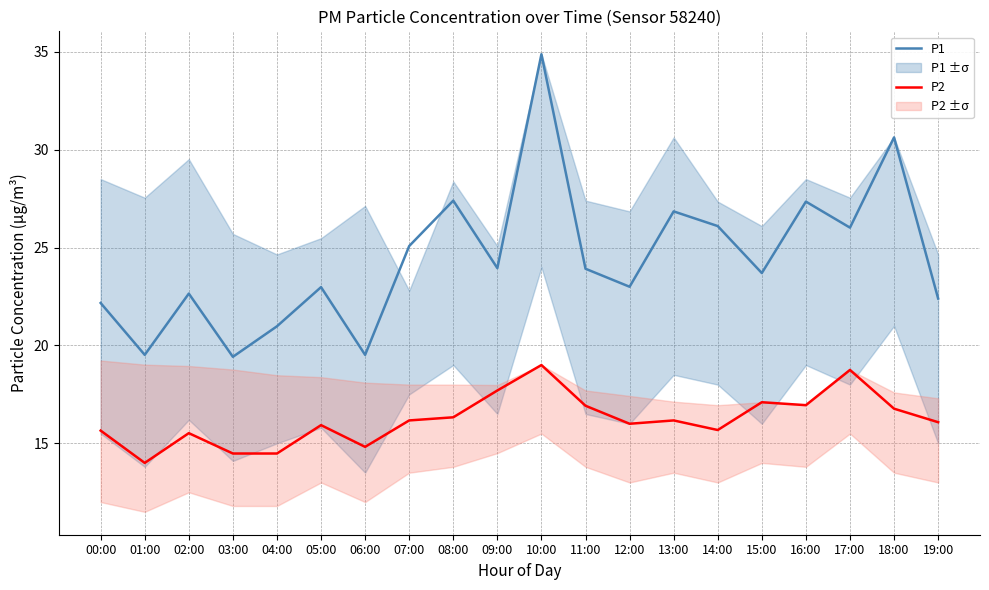

How many interior local valleys does the P1 series have?

7